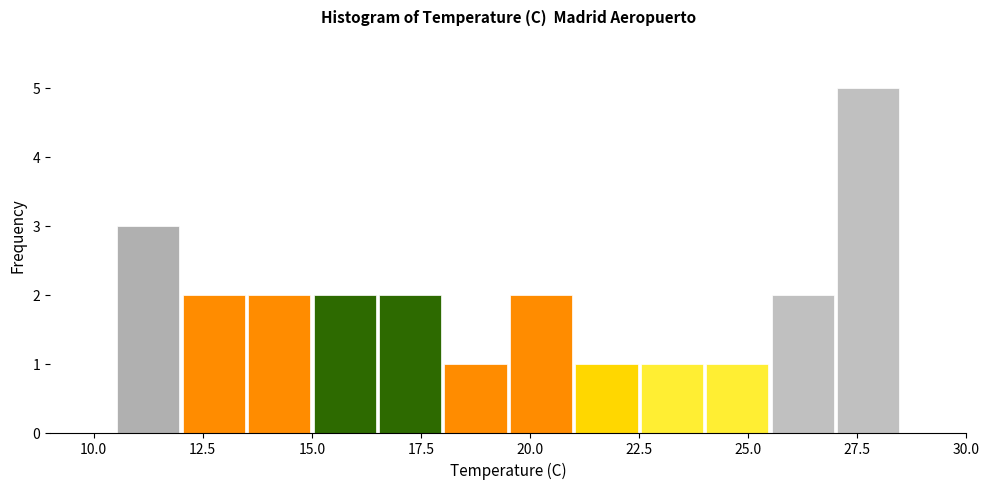

Read against the x-axis, roughly where is the centre of the tallest bar?

28.0